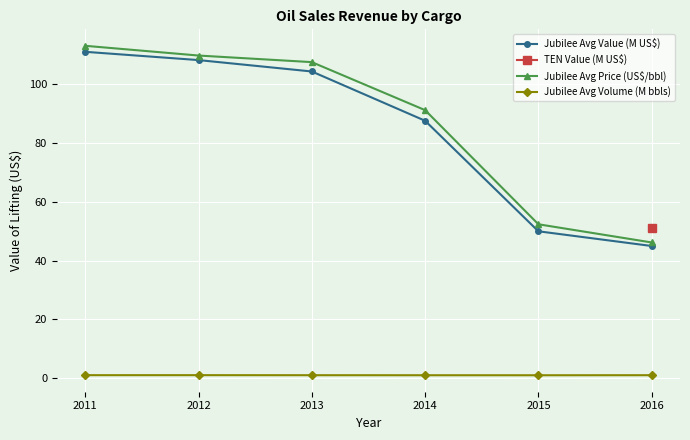

What is the maximum value for Jubilee Avg Price (US$/bbl)?

113.1